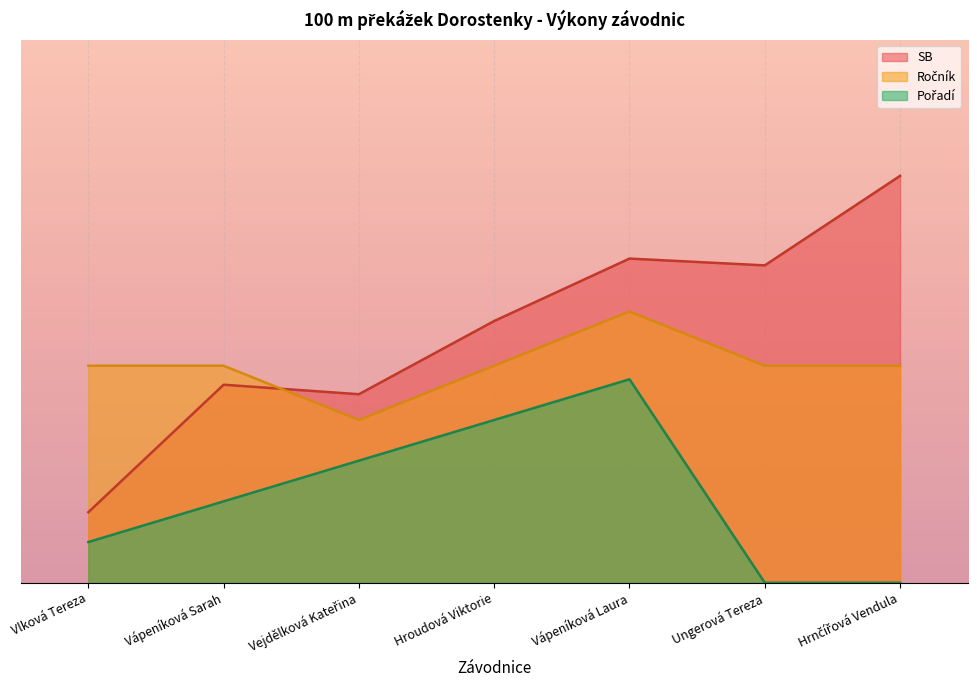

True or false: Pořadí and Ročník cross at least once.

False